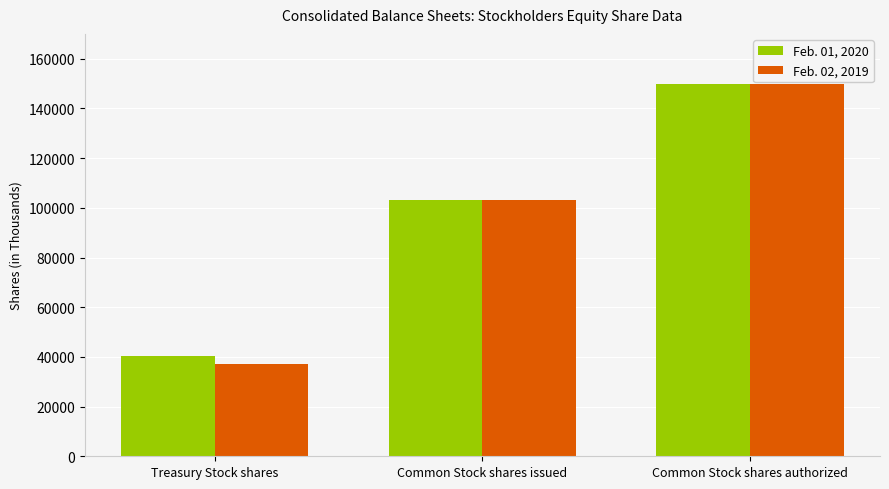

Reading left to right, transcribe all the data shown in this chart.

Feb. 01, 2020: 40514	103300	150000
Feb. 02, 2019: 37073	103300	150000